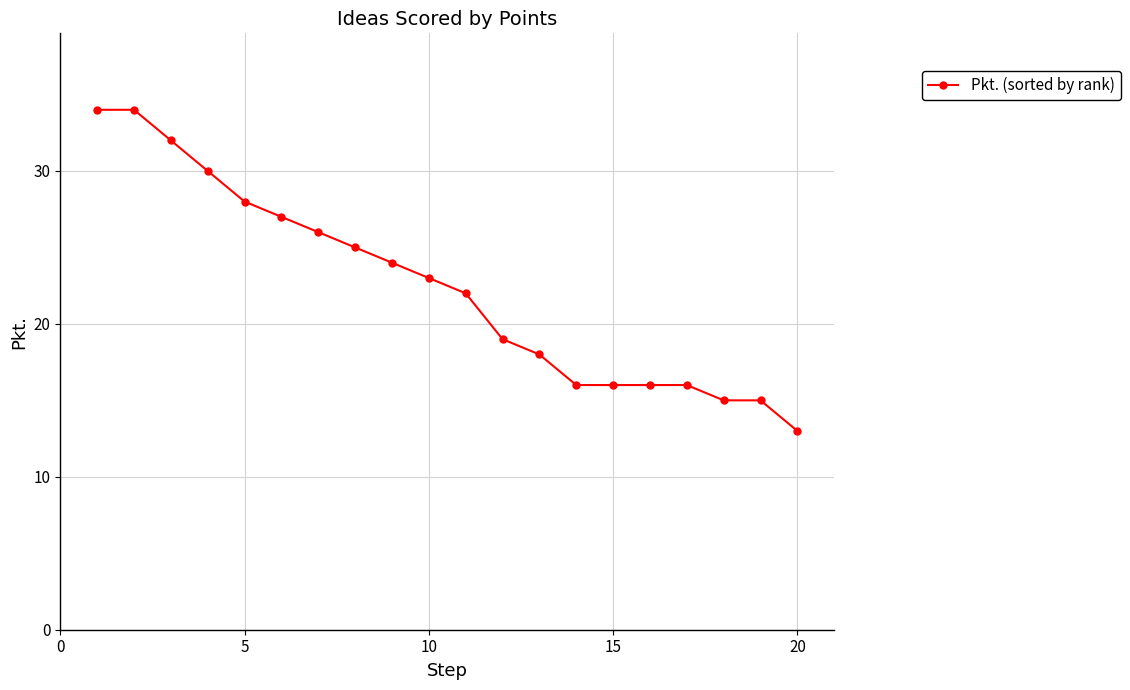

How many data points are less than 23?

10